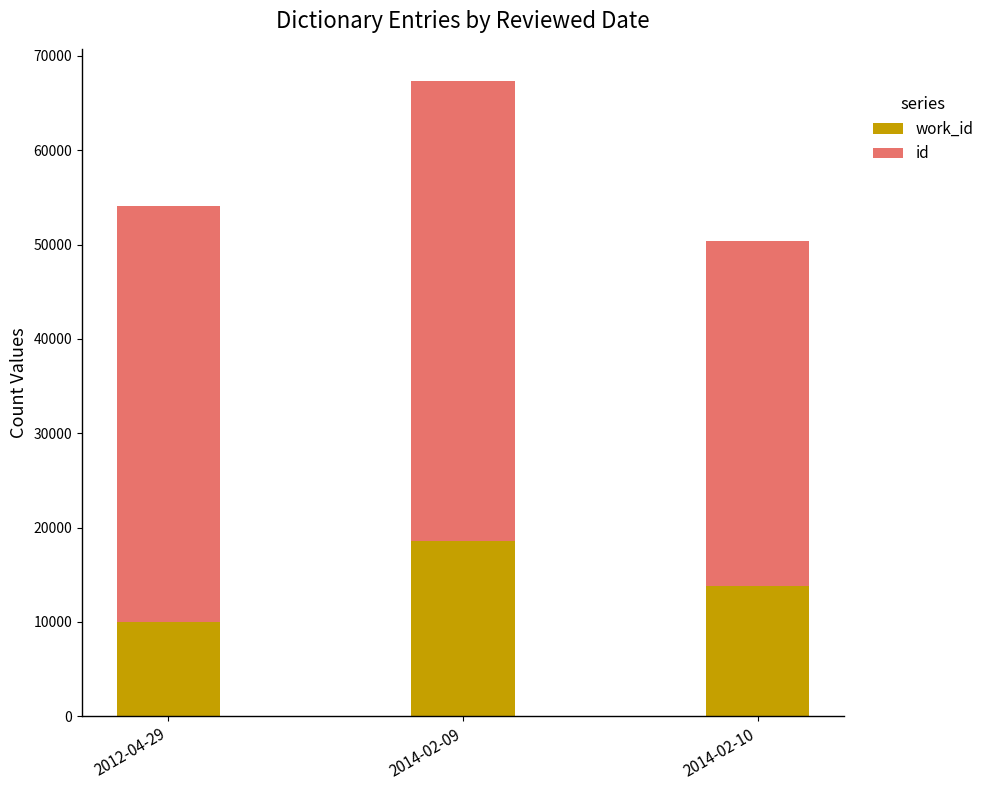

At which category is the sum across all series the highest?

2014-02-09